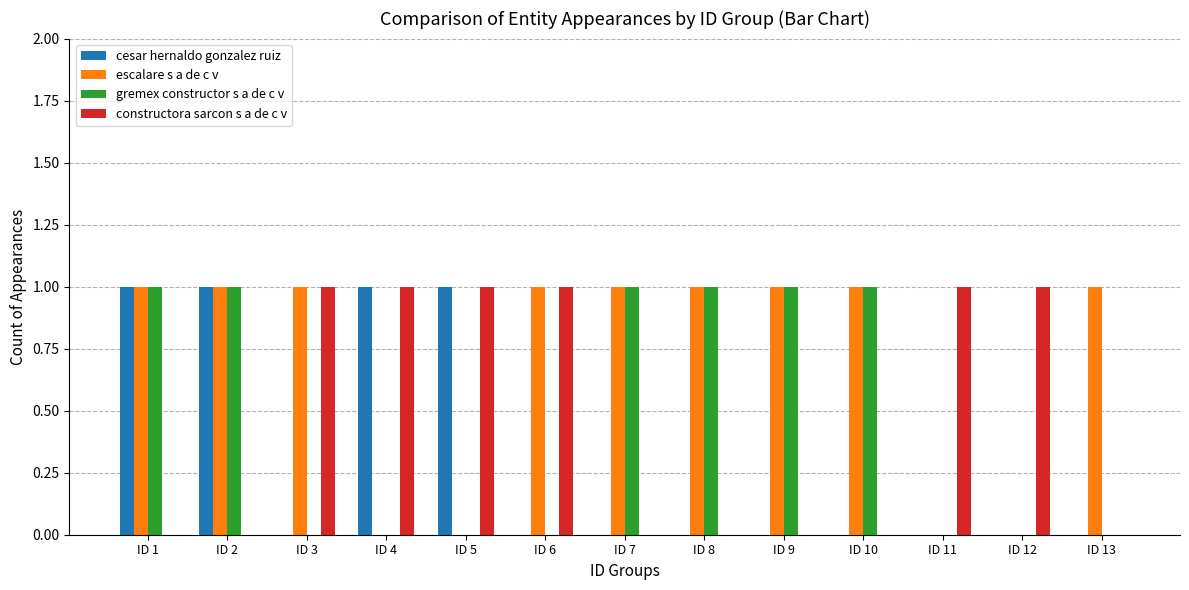

The constructora sarcon s a de c v series shows 0 at ID 4. True or false?

False